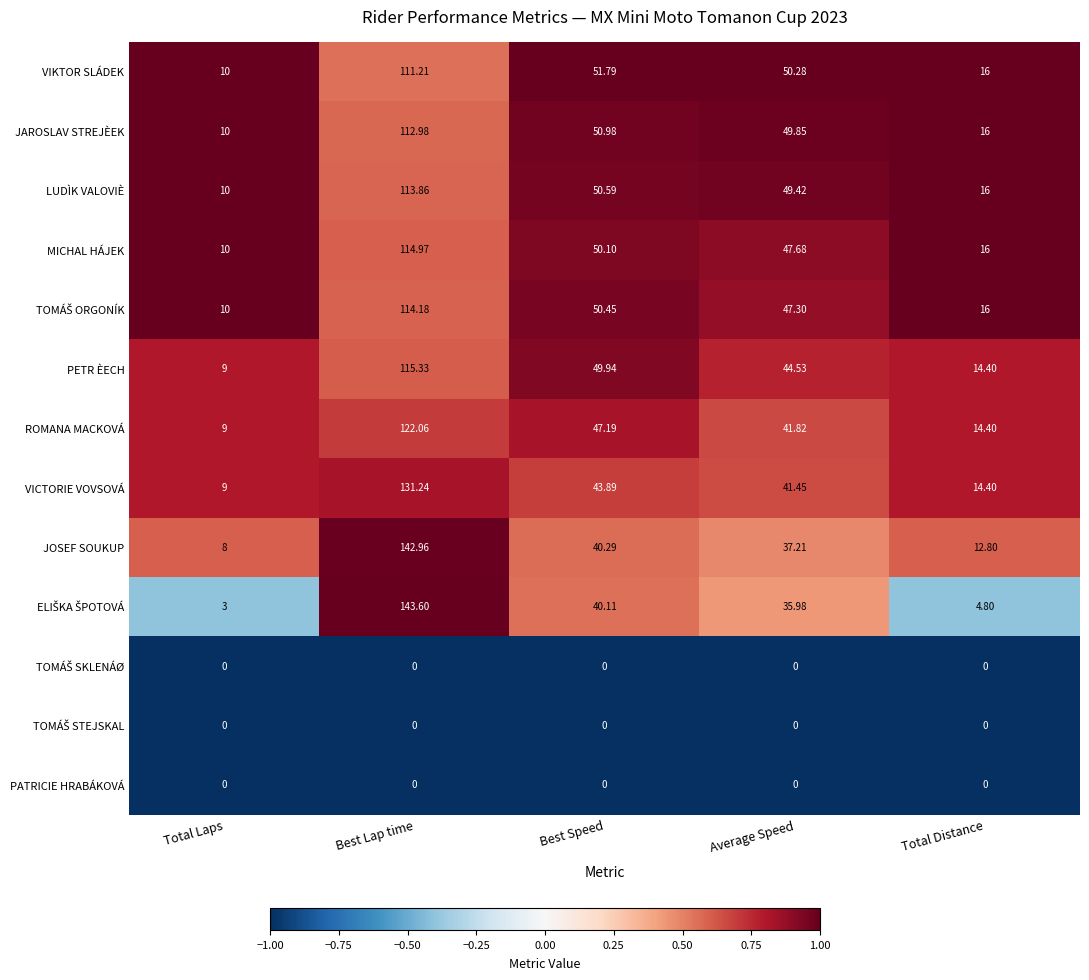

List the labels in order of PETR ÈECH value, smallest first.

Total Laps, Total Distance, Average Speed, Best Speed, Best Lap time